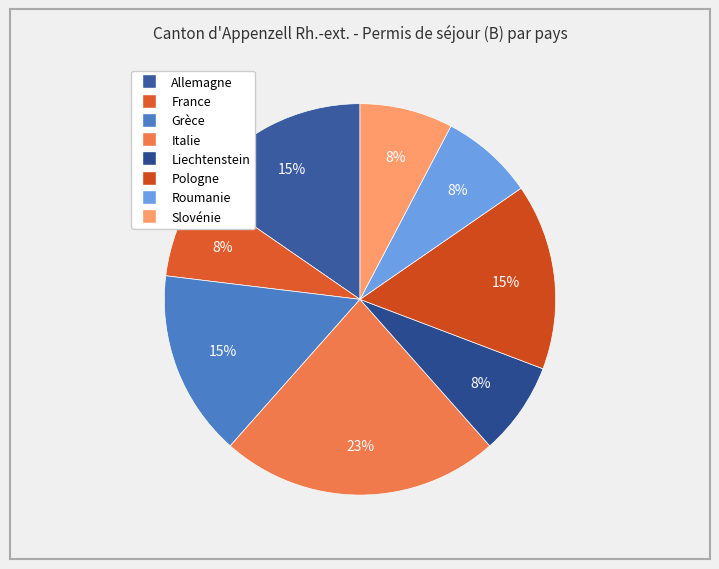

What is the change in value from Allemagne to Italie?

+1